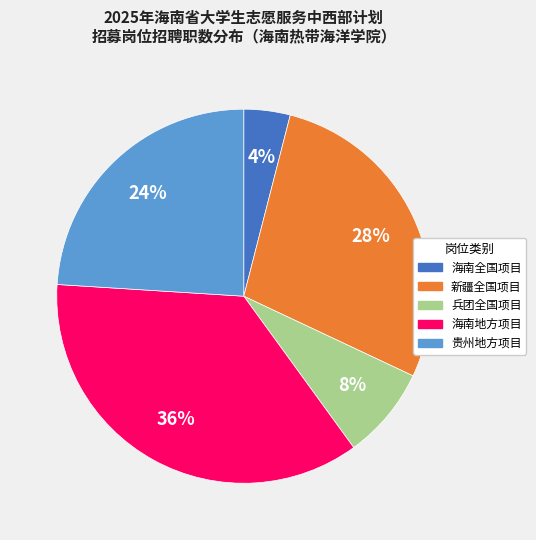

Is there a majority slice in this chart?

No